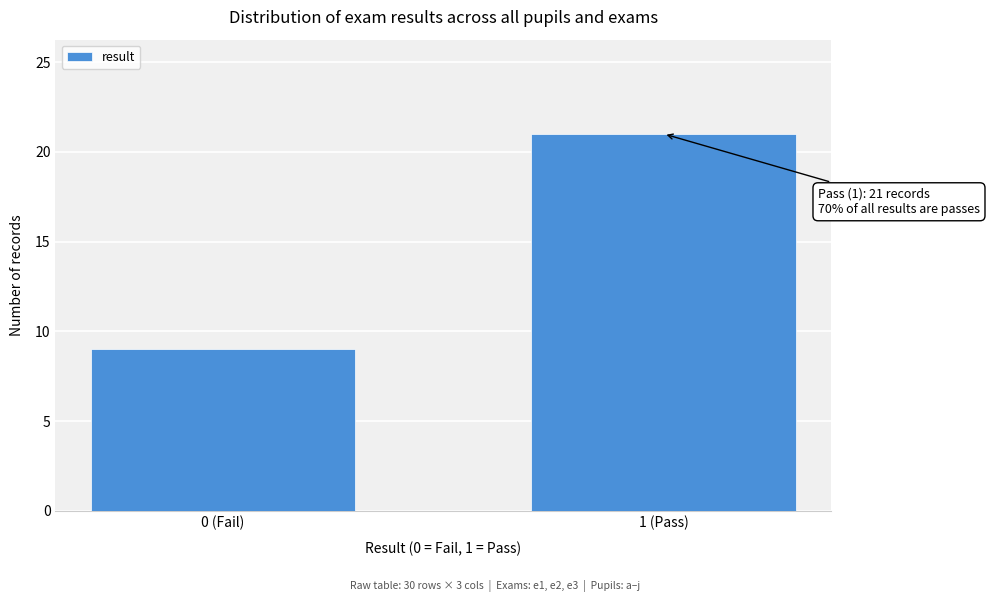

Reading left to right, transcribe all the data shown in this chart.

9	21